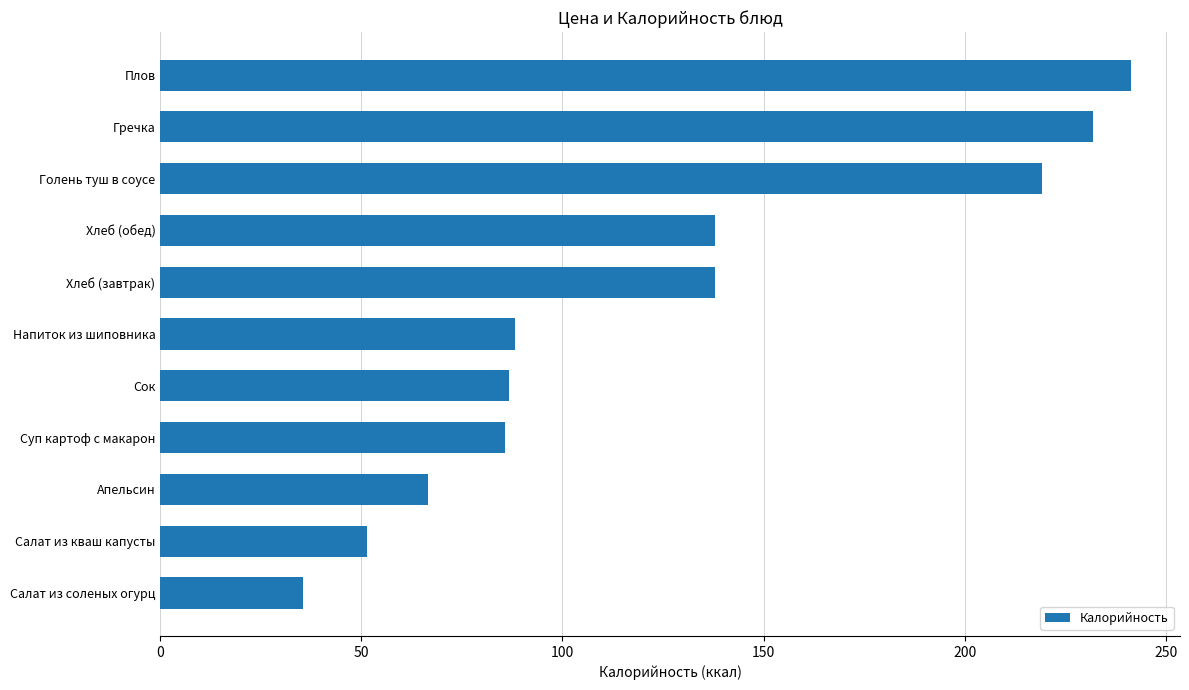

What is the greatest value displayed?

241.5